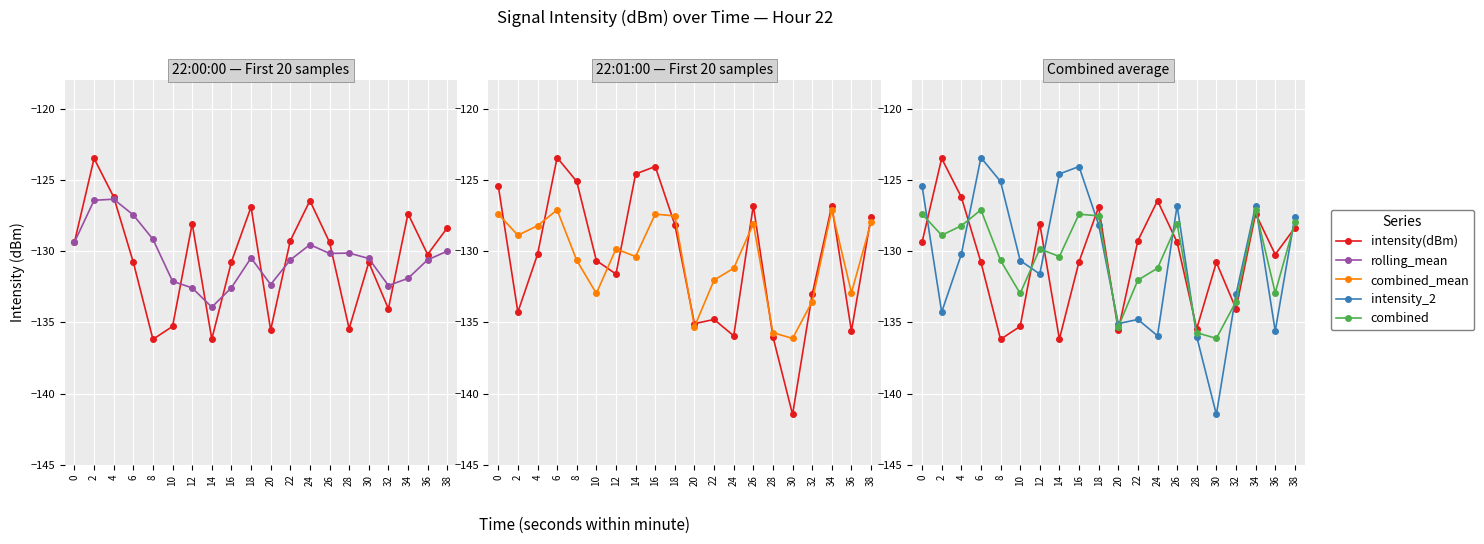

What is the difference between the highest and lowest values at 34?

5.1